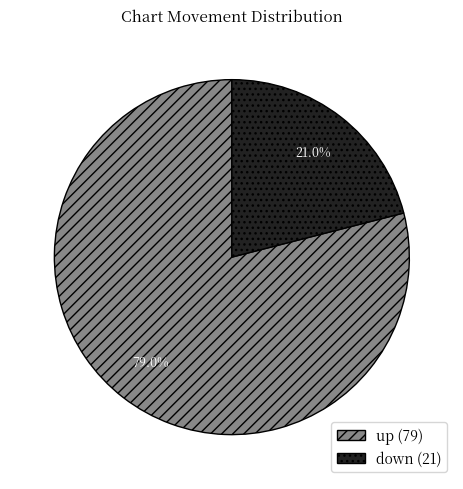

Count the number of slices in the pie.

2